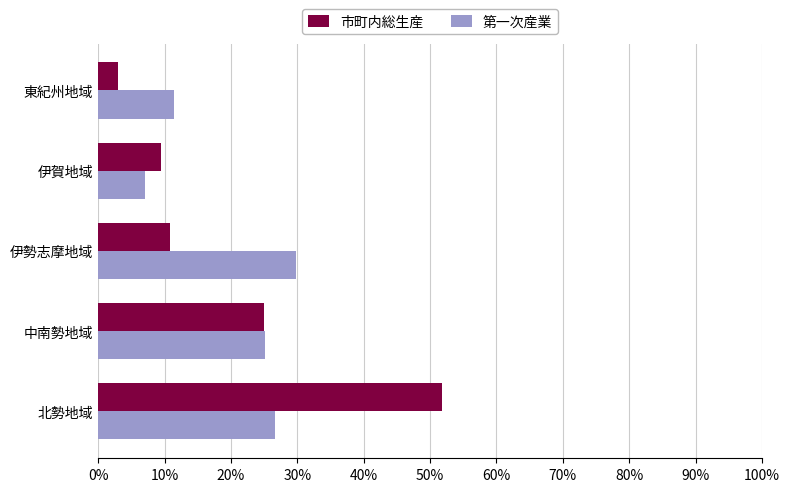

What is the difference between the highest and lowest values at 伊勢志摩地域?

19.0